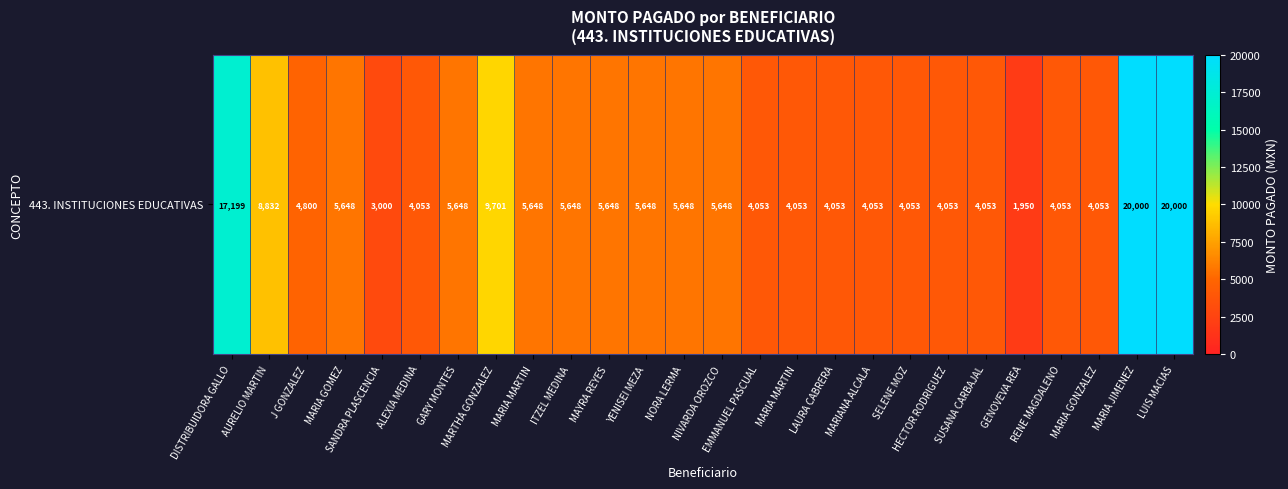

What is the change in value from GENOVEVA REA to MARIA GONZALEZ?

+2103.0